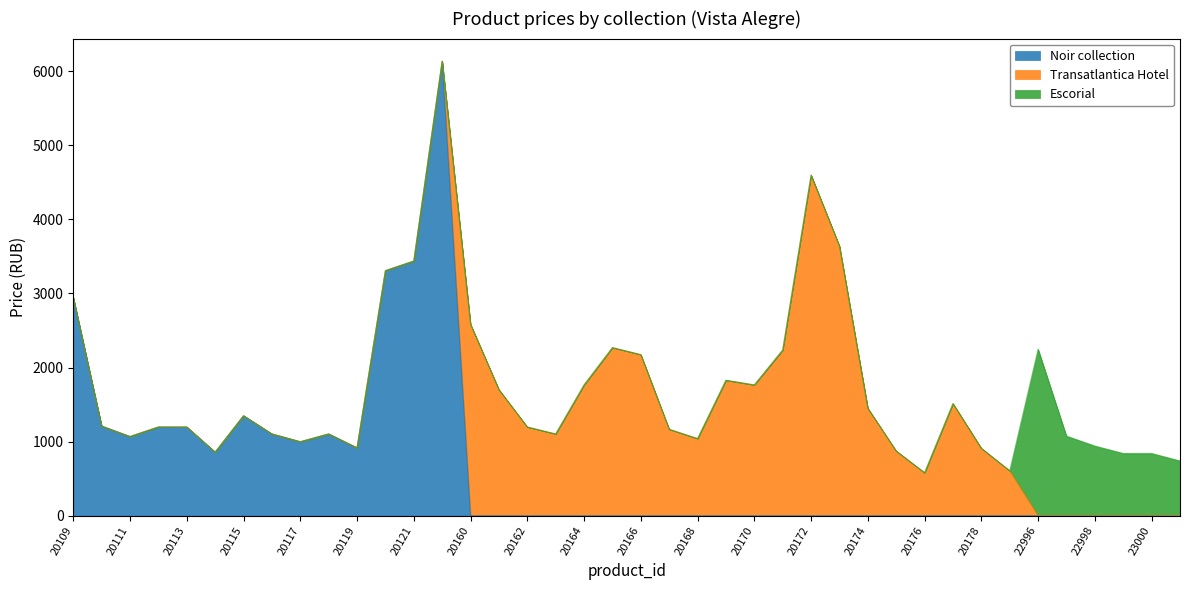

What is the sum of all Escorial values?

6681